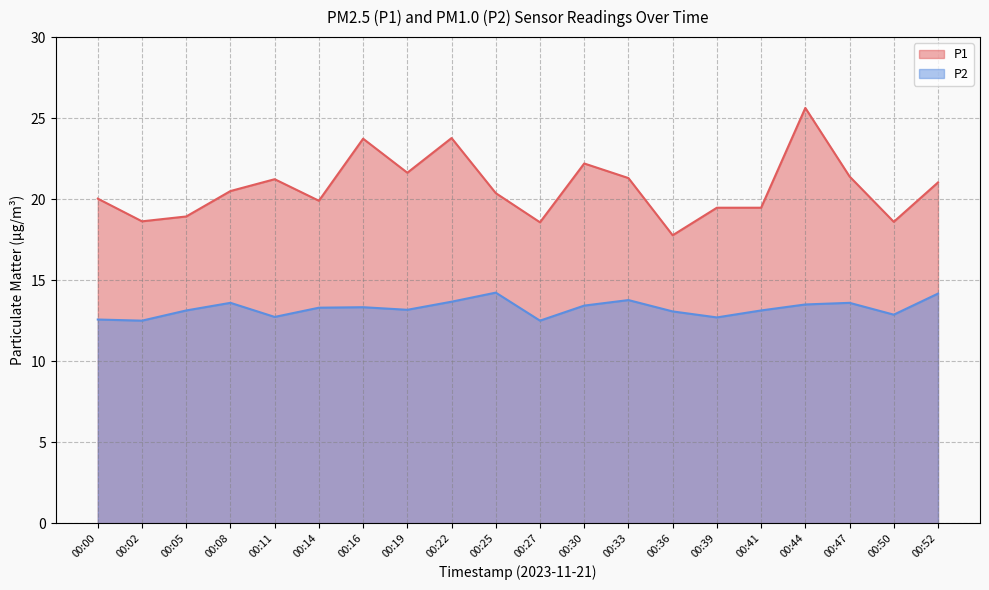

What is the total value across all series at 00:27?

31.1